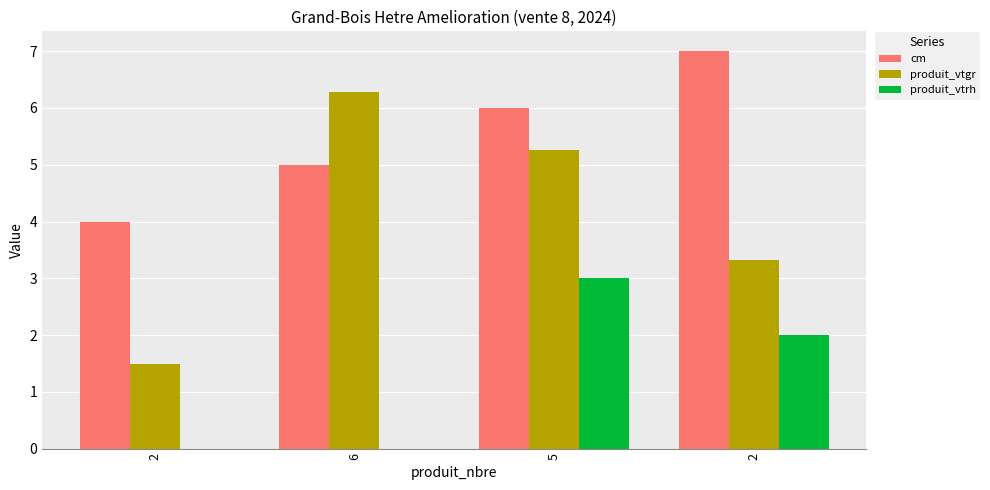

What are all the series names shown in the legend?

cm, produit_vtgr, produit_vtrh